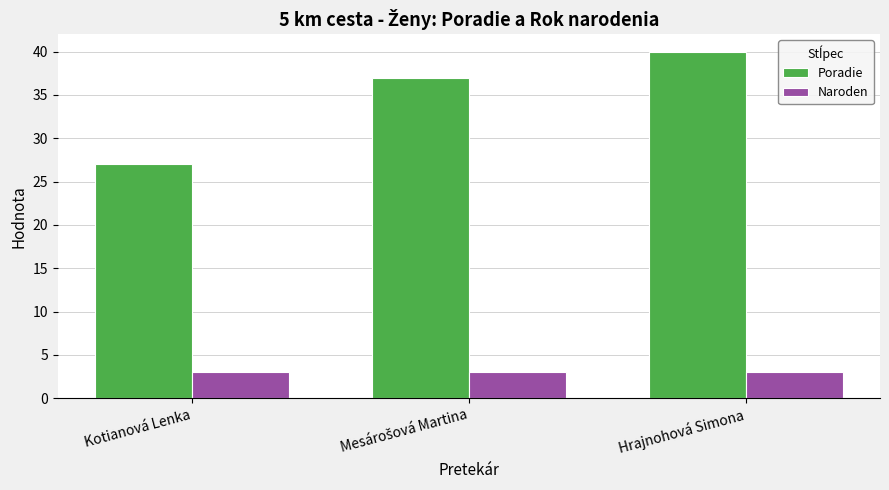

What is the difference between the maximum and second lowest values in the Poradie series?

3